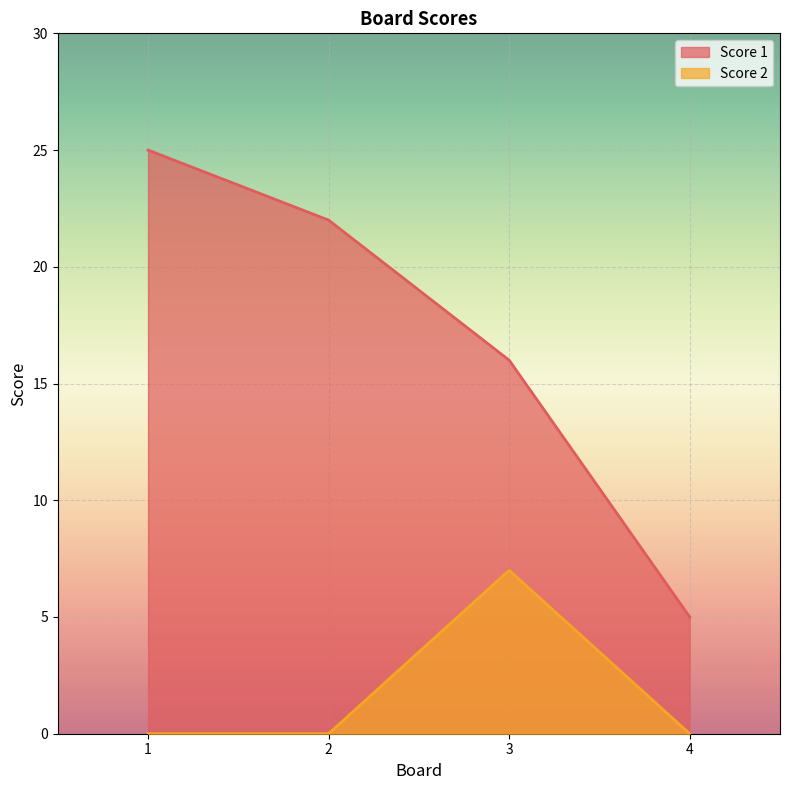

What is the total value across all series at 3?

23